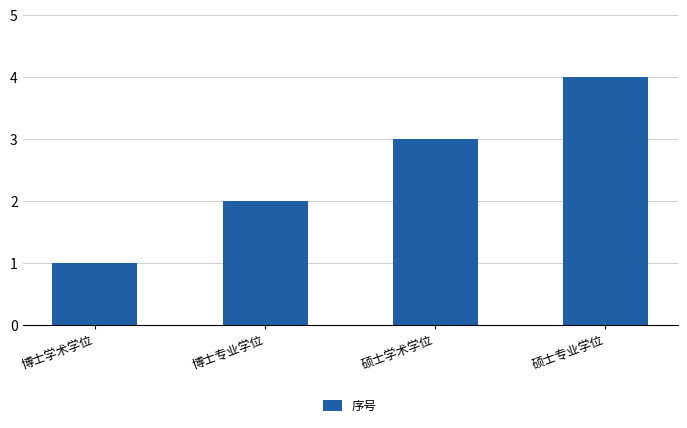

What position from the left is 博士专业学位?

2